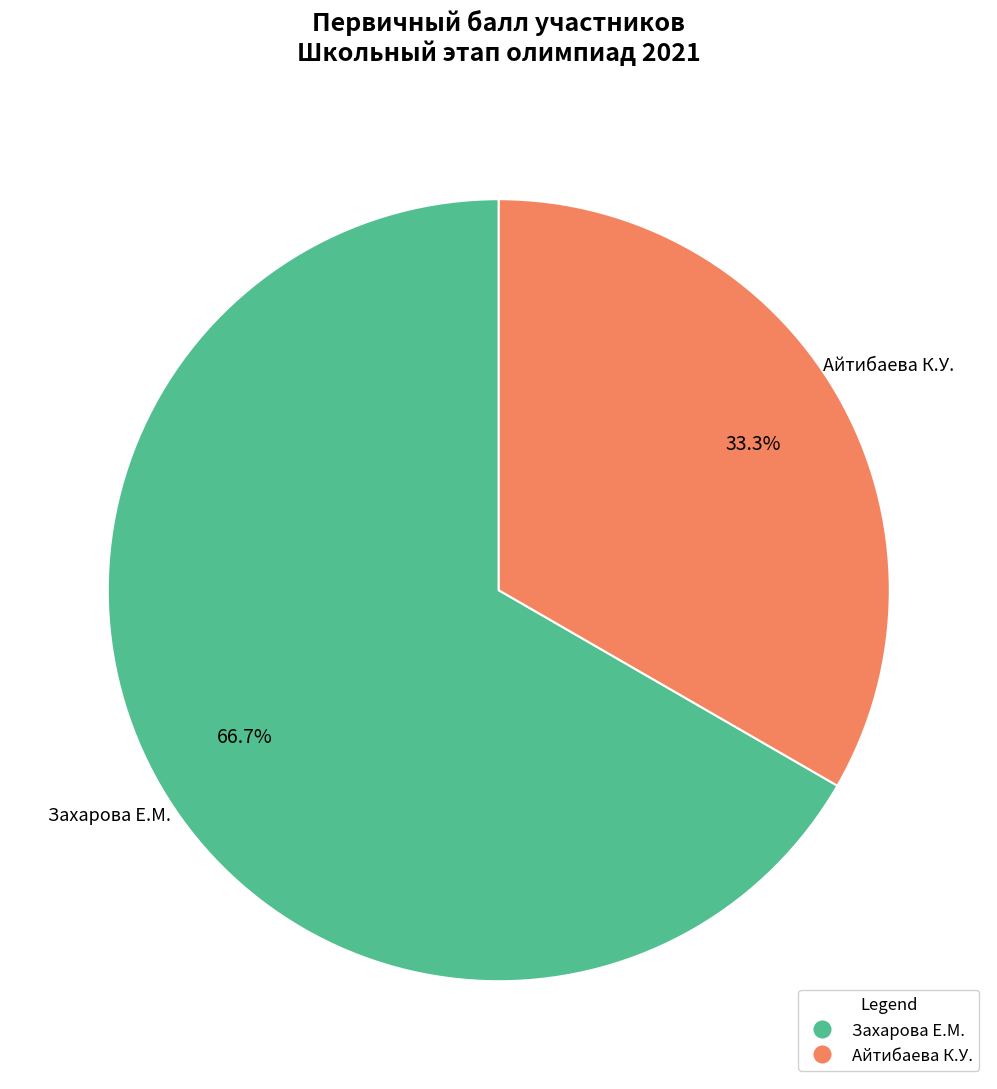

What percentage is NOT represented by Захарова Е.М.?

33.3%